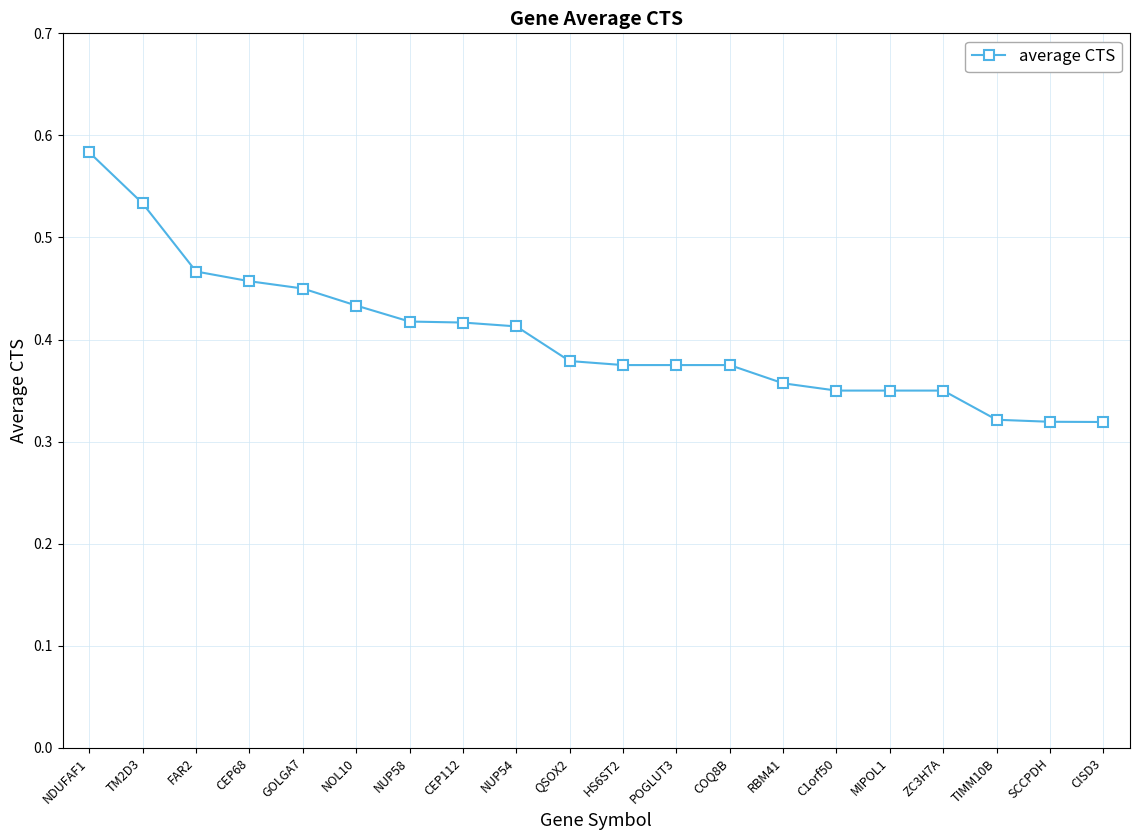

Between NDUFAF1 and GOLGA7, which is larger?

NDUFAF1